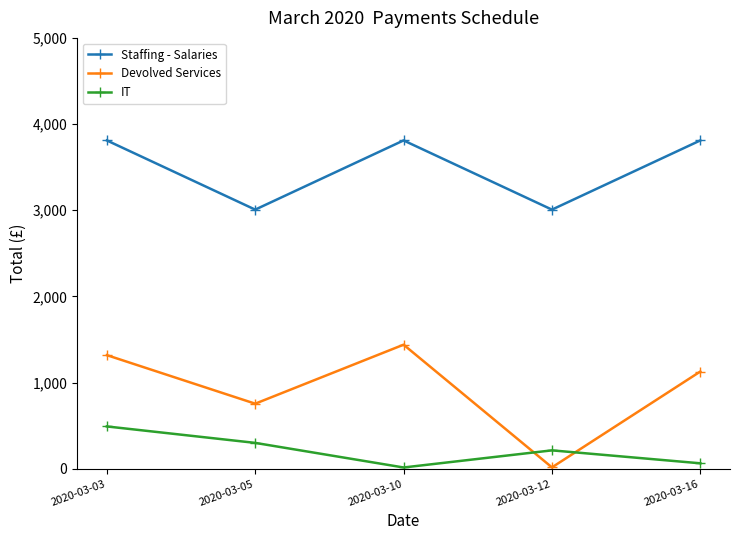

How many interior local valleys does the IT series have?

1